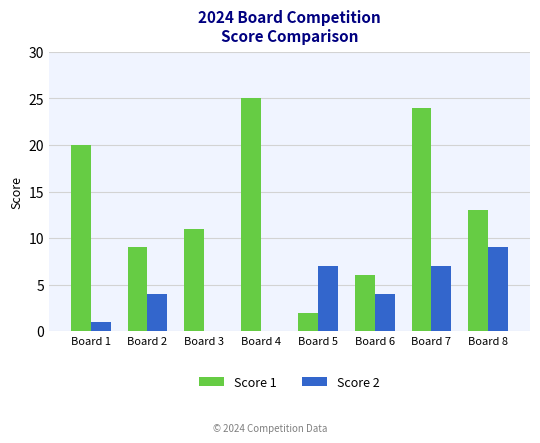

Which category has the highest value in the Score 2 series?

Board 8